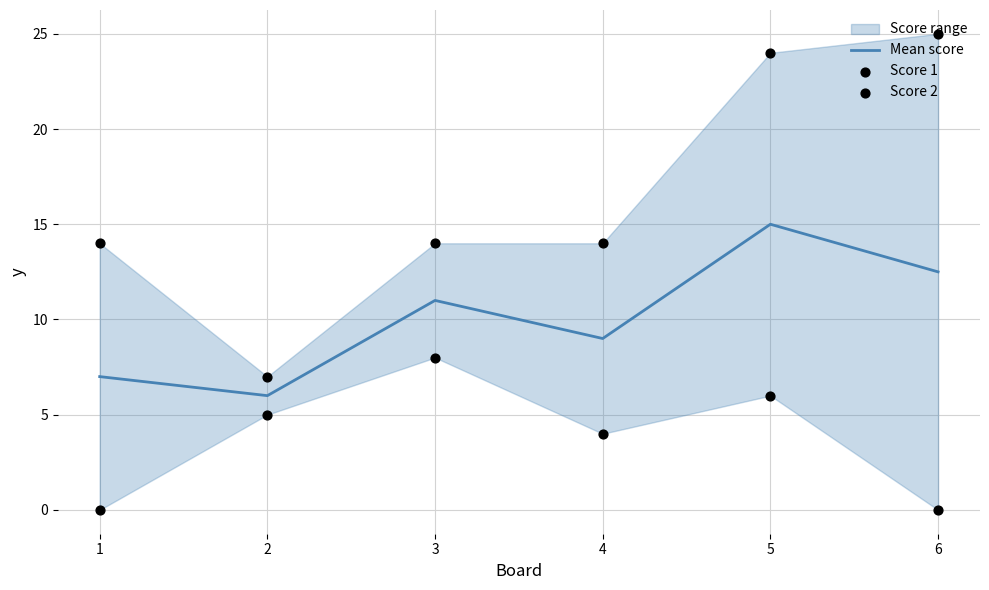

At which category is the sum across all series the highest?

5